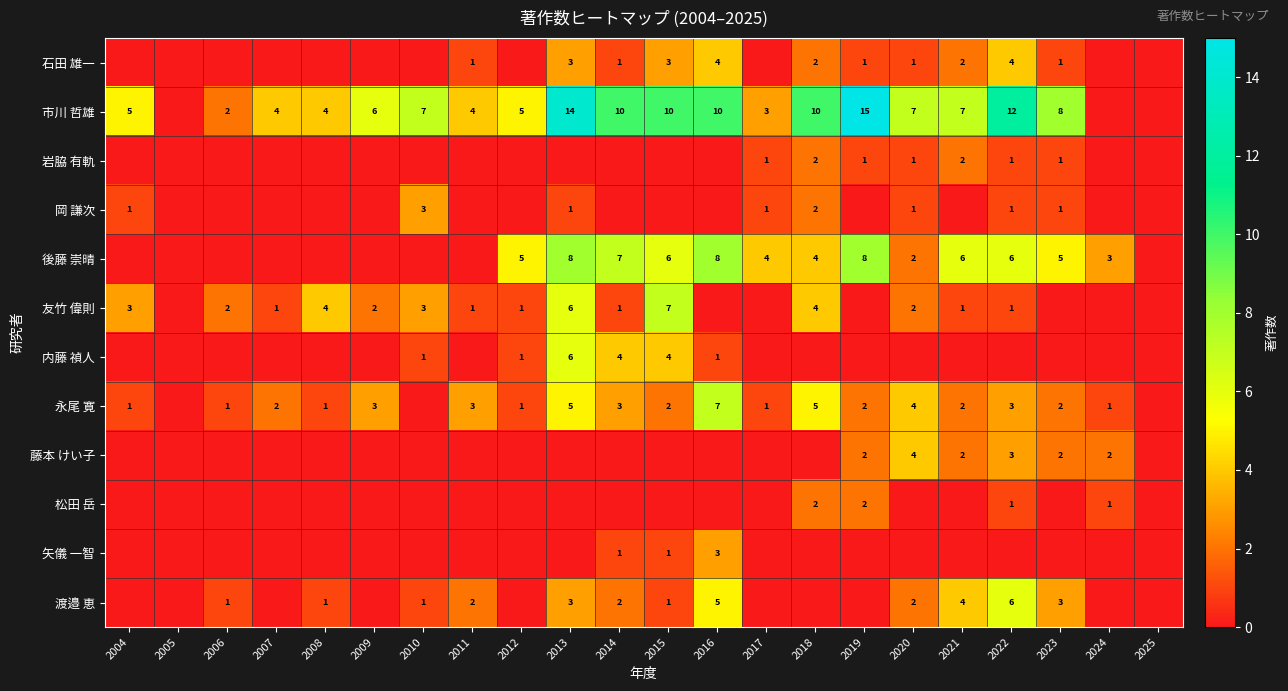

Which has a higher value, 2020 or 2022?

2022